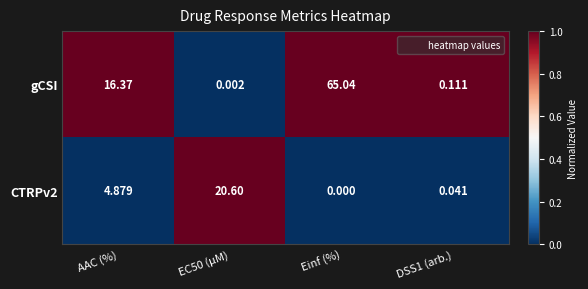

Which category has the highest value across all series?

Einf (%)